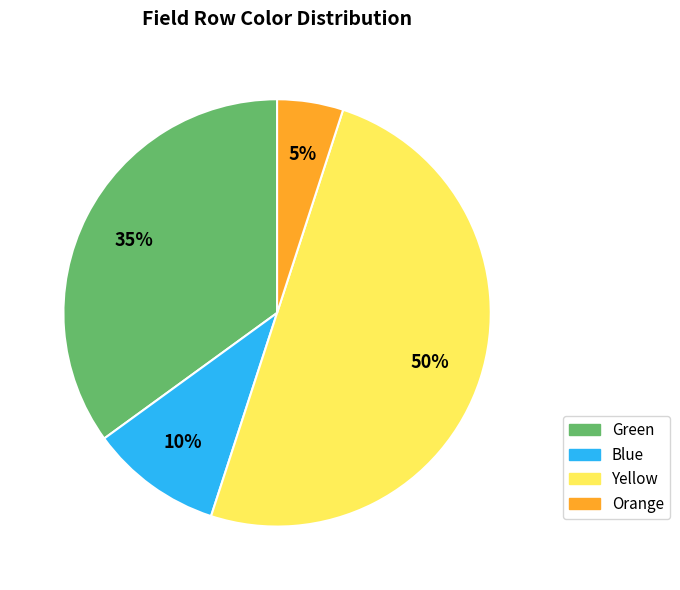

How many slices are in this pie chart?

4